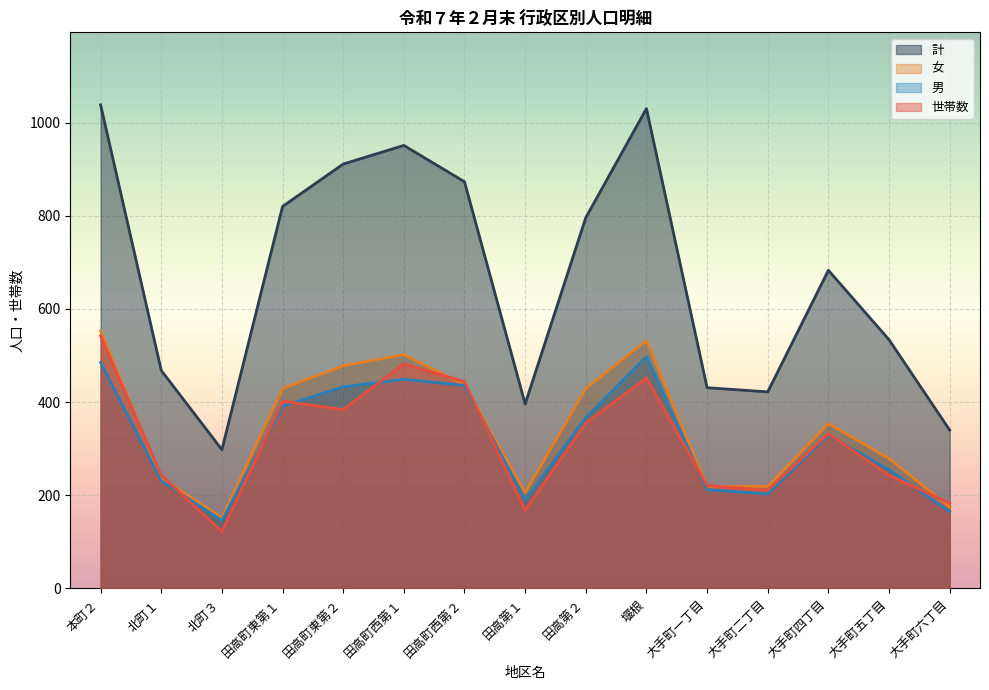

How many lines are shown in the chart?

4